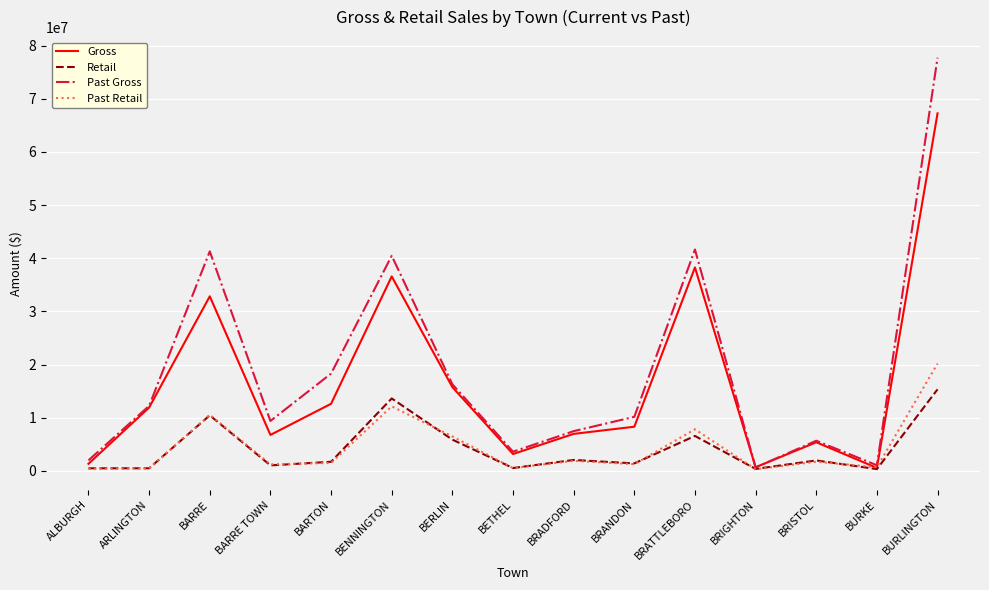

What is the sum of the Retail values at BARRE TOWN and BERLIN?

6934659.3